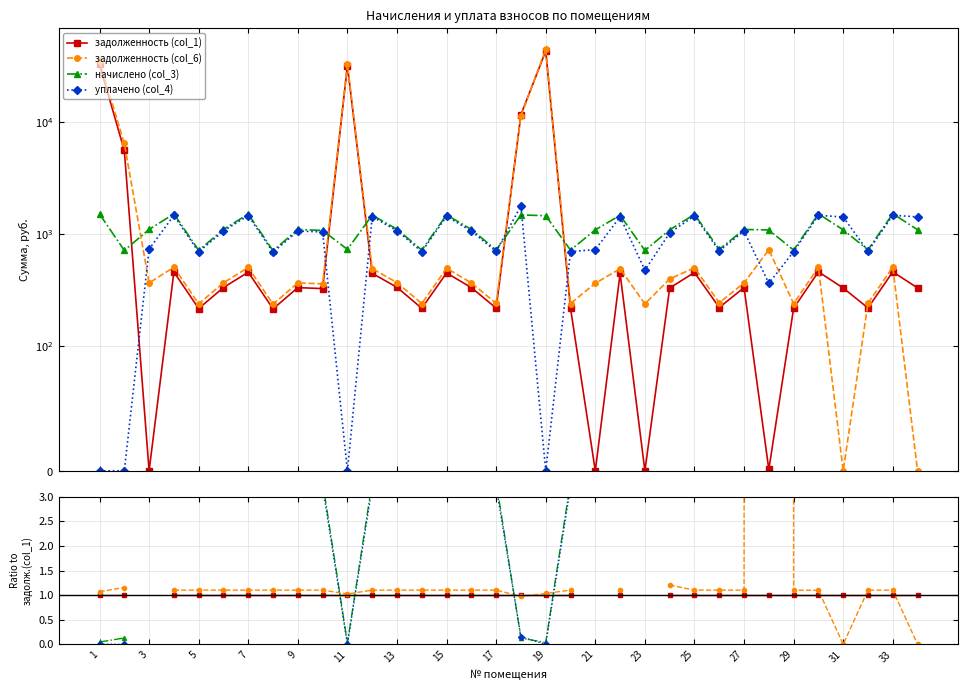

Which category has the lowest value in the уплачено (col_4) series?

1